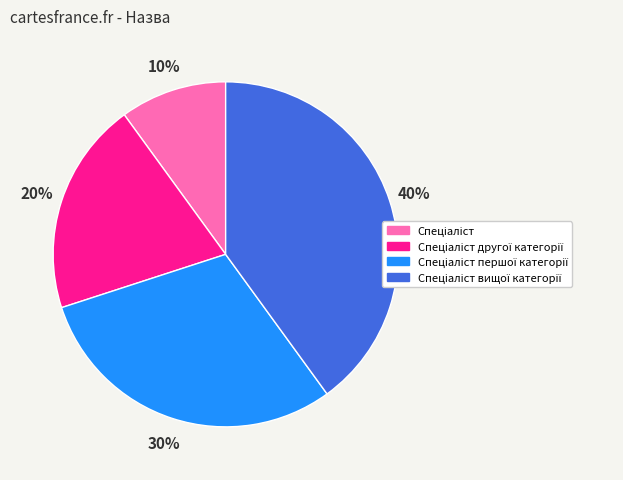

Does any single category account for the majority?

No